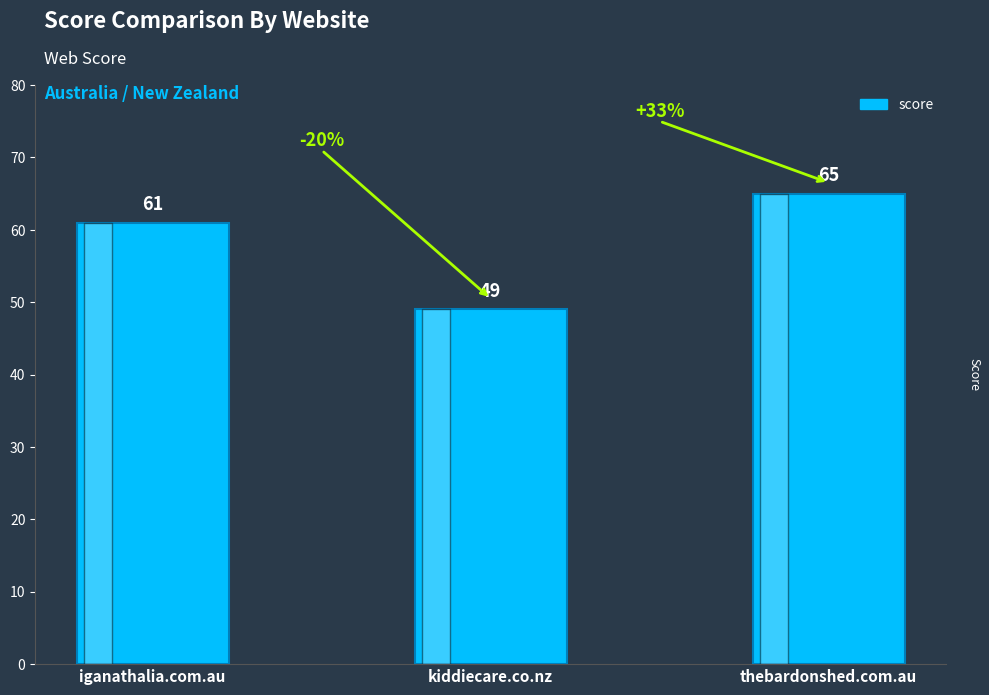

Does the chart contain stacked bars?

No